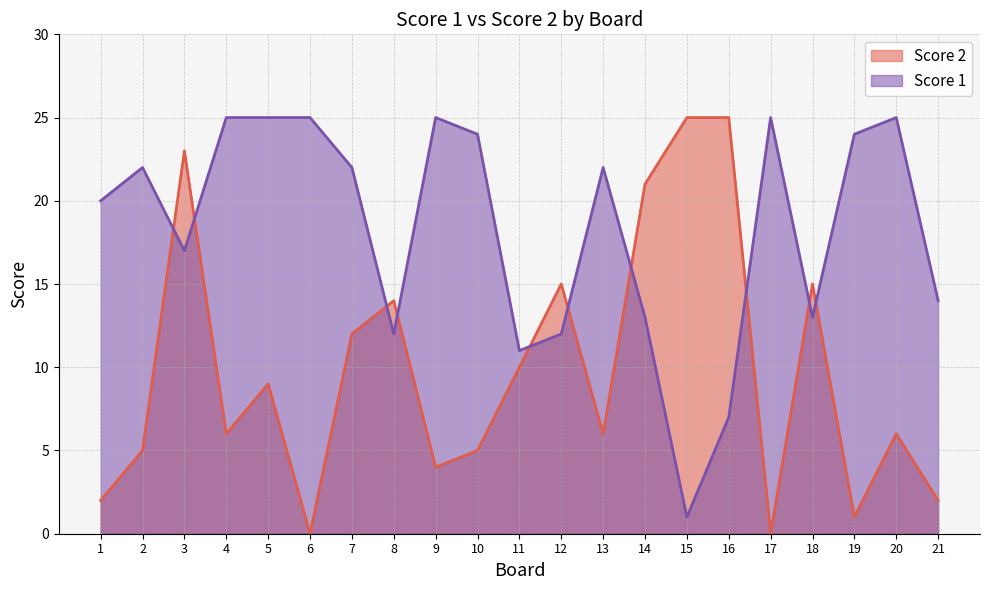

What is the value of the Score 1 point at the 11th from the left?

11